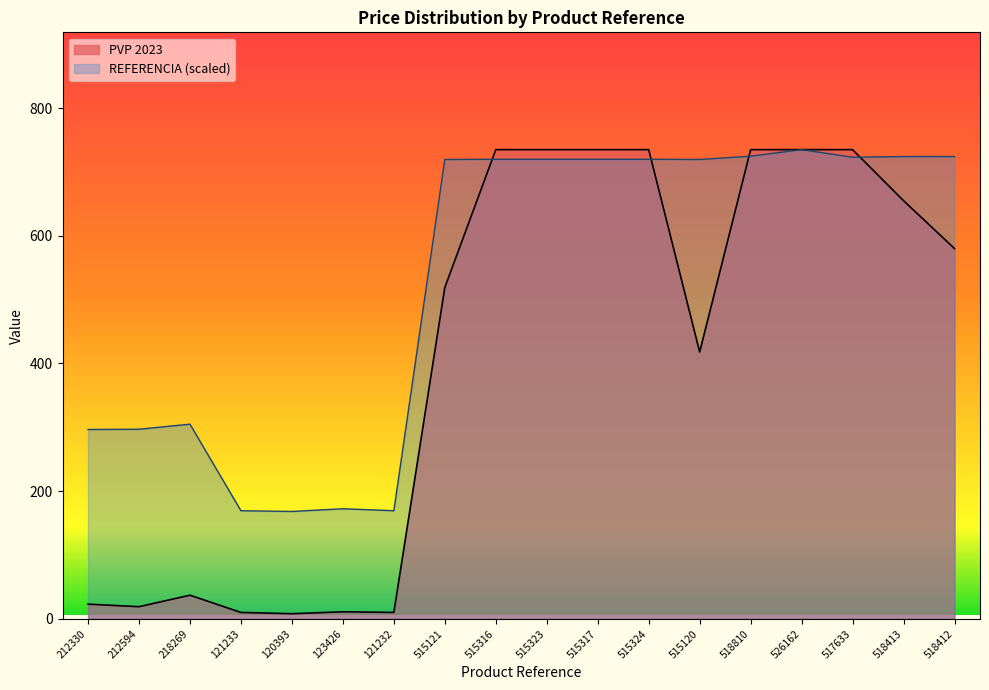

The value of REFERENCIA at 518413 is 724.2. True or false?

True